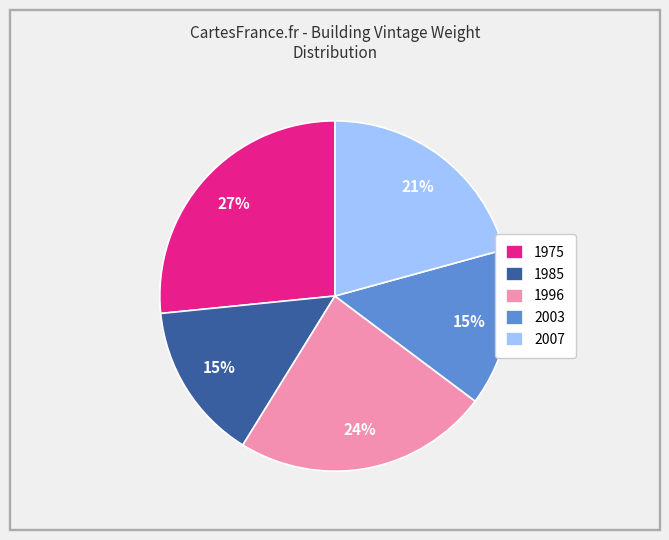

To the nearest percent, what is the average slice percentage?

20%